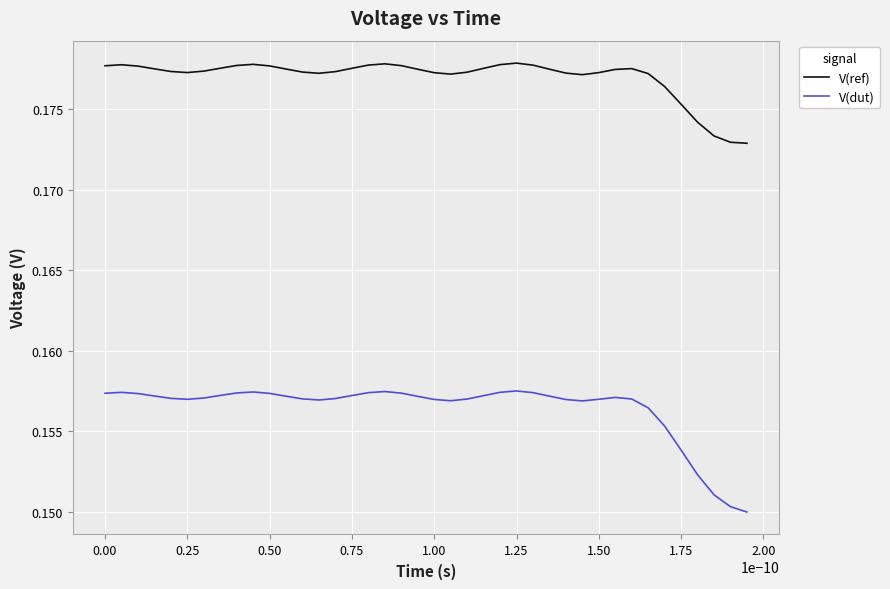

List the series in order of their peak value, highest first.

V(ref), V(dut)